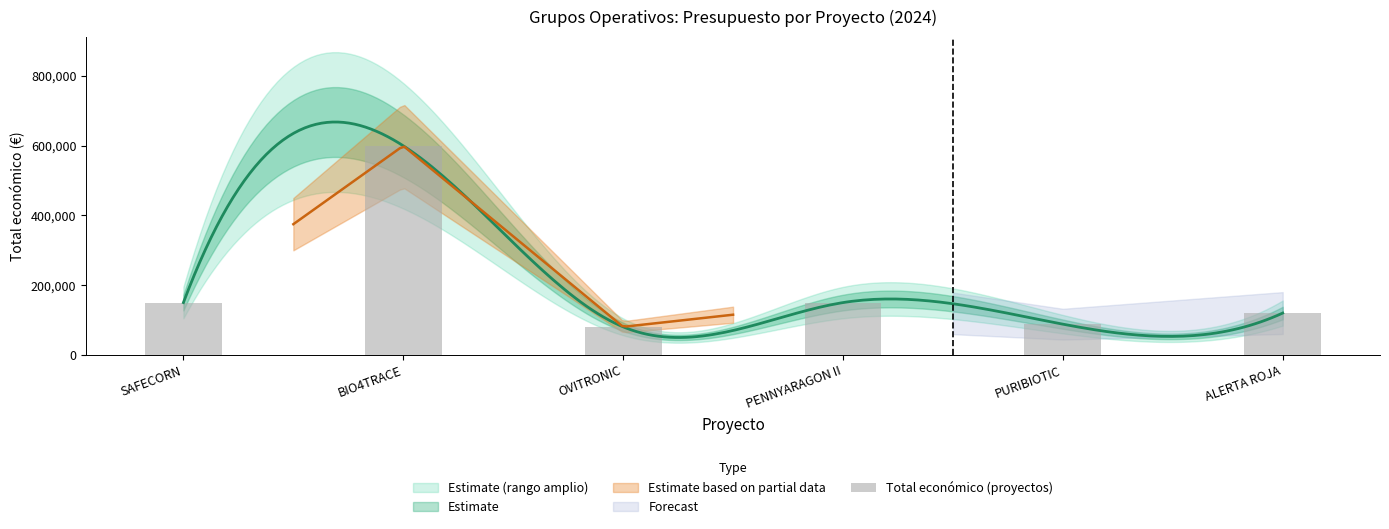

What is the change in value from SAFECORN to BIO4TRACE?

+449262